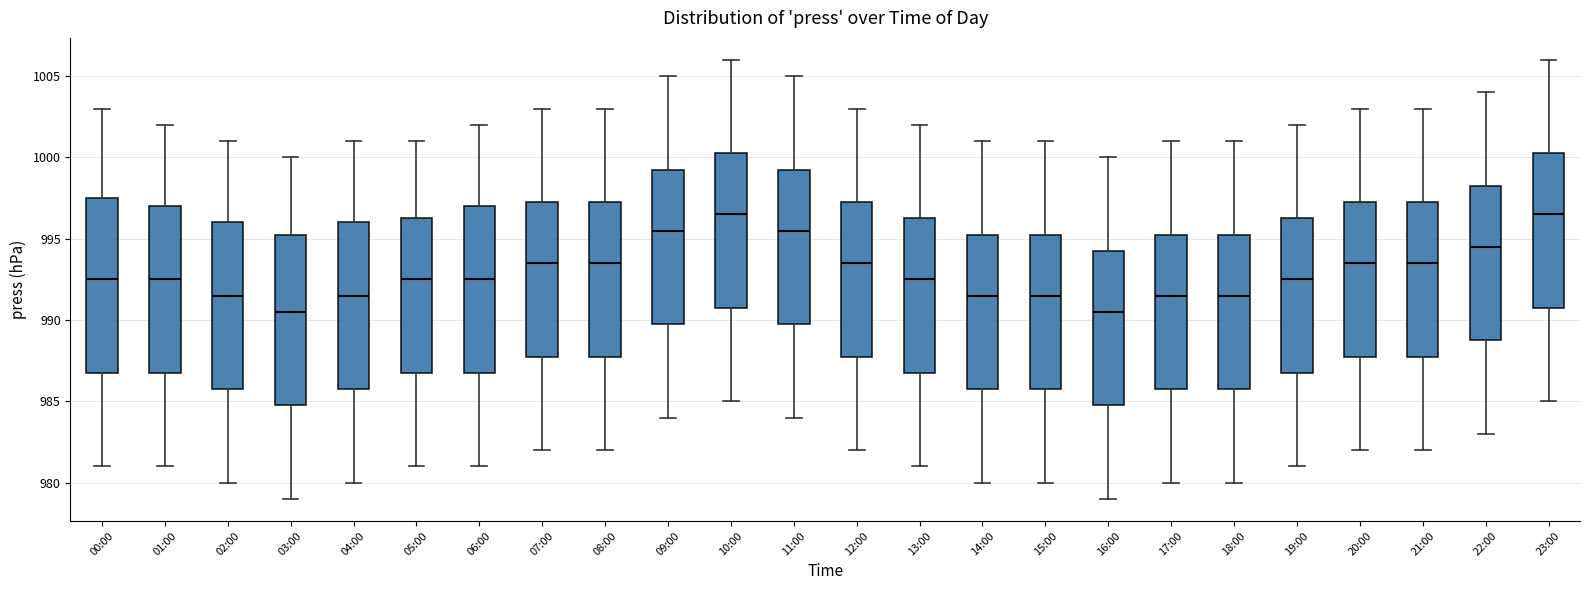

Reading left to right, transcribe this box plot: for each box, give where its median line is, the range the box spans, and where its two whiskers end, as read against the y-axis. The values are not printed on the chart, so give them approximately, as read against the axis.

00:00: median 992.5, box 987.0 to 997.5, whiskers 981.0 to 1003.0
01:00: median 992.5, box 987.0 to 997.0, whiskers 981.0 to 1002.0
02:00: median 991.5, box 986.0 to 996.0, whiskers 980.0 to 1001.0
03:00: median 990.5, box 985.0 to 995.5, whiskers 979.0 to 1000.0
04:00: median 991.5, box 986.0 to 996.0, whiskers 980.0 to 1001.0
05:00: median 992.5, box 987.0 to 996.5, whiskers 981.0 to 1001.0
06:00: median 992.5, box 987.0 to 997.0, whiskers 981.0 to 1002.0
07:00: median 993.5, box 988.0 to 997.5, whiskers 982.0 to 1003.0
08:00: median 993.5, box 988.0 to 997.5, whiskers 982.0 to 1003.0
09:00: median 995.5, box 990.0 to 999.5, whiskers 984.0 to 1005.0
10:00: median 996.5, box 991.0 to 1000.5, whiskers 985.0 to 1006.0
11:00: median 995.5, box 990.0 to 999.5, whiskers 984.0 to 1005.0
12:00: median 993.5, box 988.0 to 997.5, whiskers 982.0 to 1003.0
13:00: median 992.5, box 987.0 to 996.5, whiskers 981.0 to 1002.0
14:00: median 991.5, box 986.0 to 995.5, whiskers 980.0 to 1001.0
15:00: median 991.5, box 986.0 to 995.5, whiskers 980.0 to 1001.0
16:00: median 990.5, box 985.0 to 994.5, whiskers 979.0 to 1000.0
17:00: median 991.5, box 986.0 to 995.5, whiskers 980.0 to 1001.0
18:00: median 991.5, box 986.0 to 995.5, whiskers 980.0 to 1001.0
19:00: median 992.5, box 987.0 to 996.5, whiskers 981.0 to 1002.0
20:00: median 993.5, box 988.0 to 997.5, whiskers 982.0 to 1003.0
21:00: median 993.5, box 988.0 to 997.5, whiskers 982.0 to 1003.0
22:00: median 994.5, box 989.0 to 998.5, whiskers 983.0 to 1004.0
23:00: median 996.5, box 991.0 to 1000.5, whiskers 985.0 to 1006.0